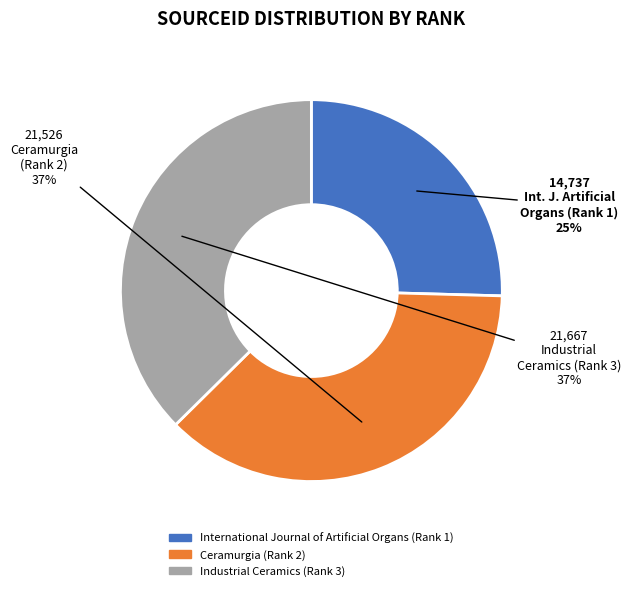

Does International Journal of Artificial Organs (Rank 1) represent more than half of the total?

No